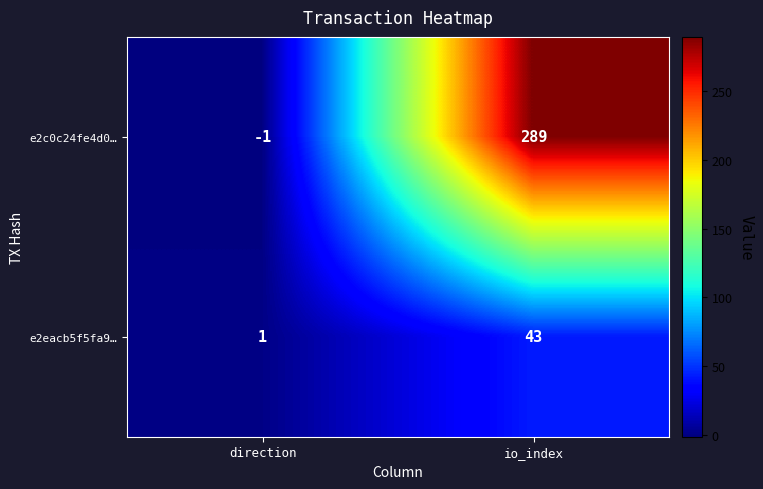

What is the total value across all series at io_index?

332